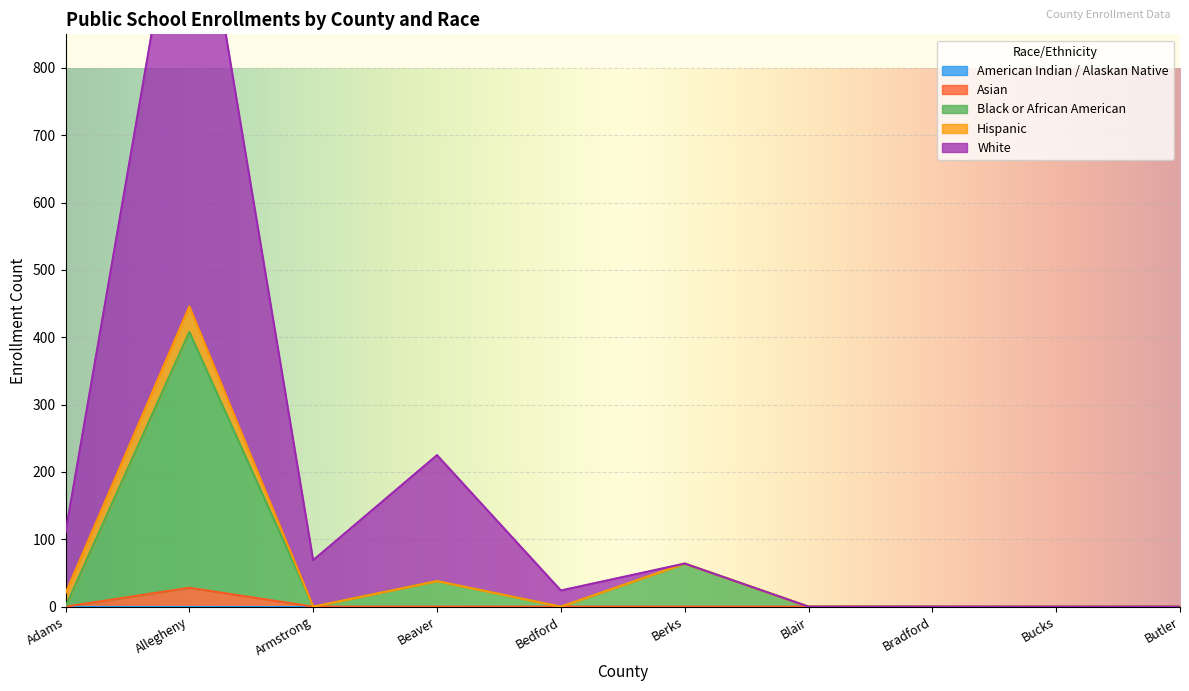

Is it true that Black or African American equals 0 at Adams?

True